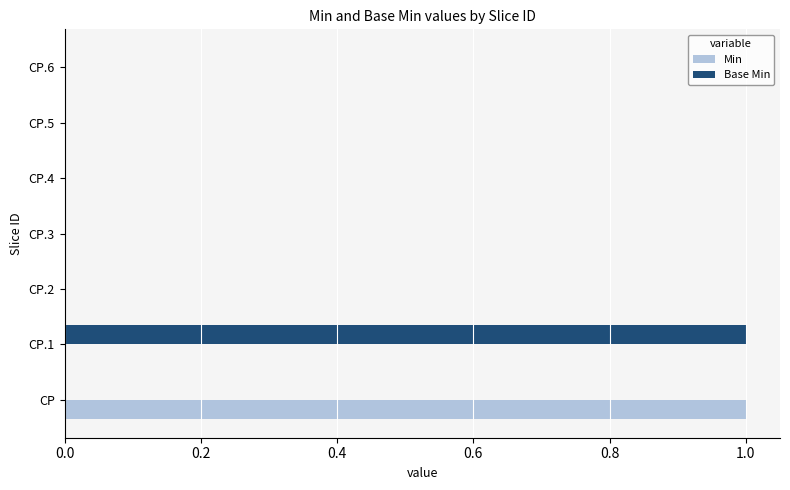

Between CP and CP.4, which series saw the biggest shift?

Min